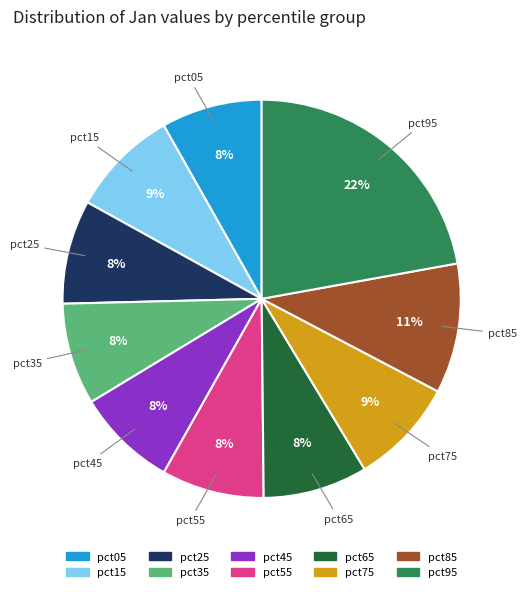

To the nearest percent, what percentage of the pie is pct05?

8%